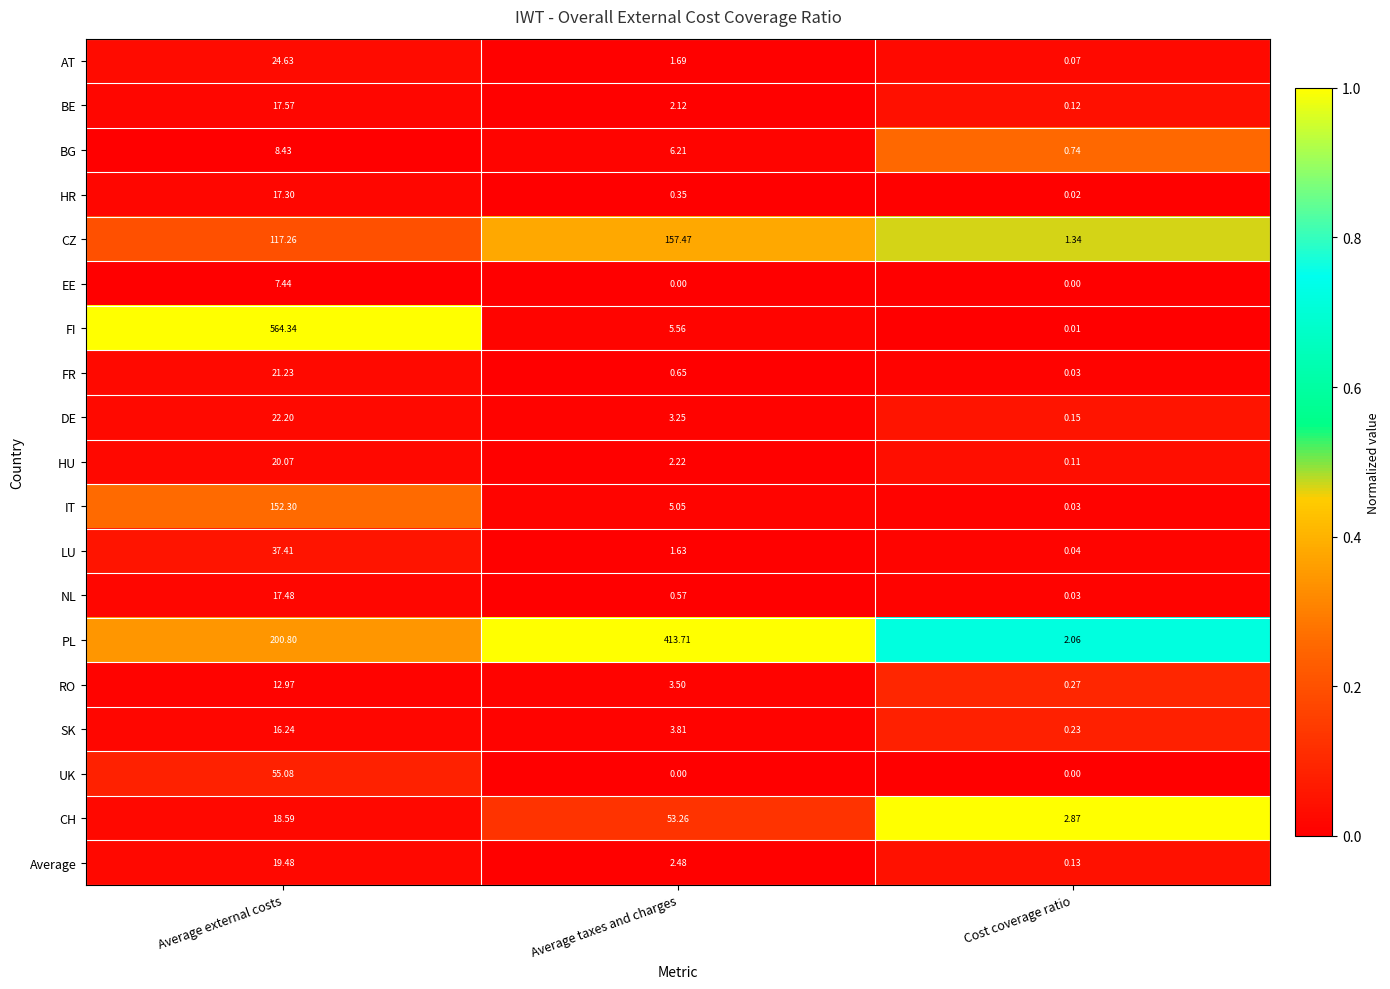

Which category has the highest value in the RO series?

Average external costs